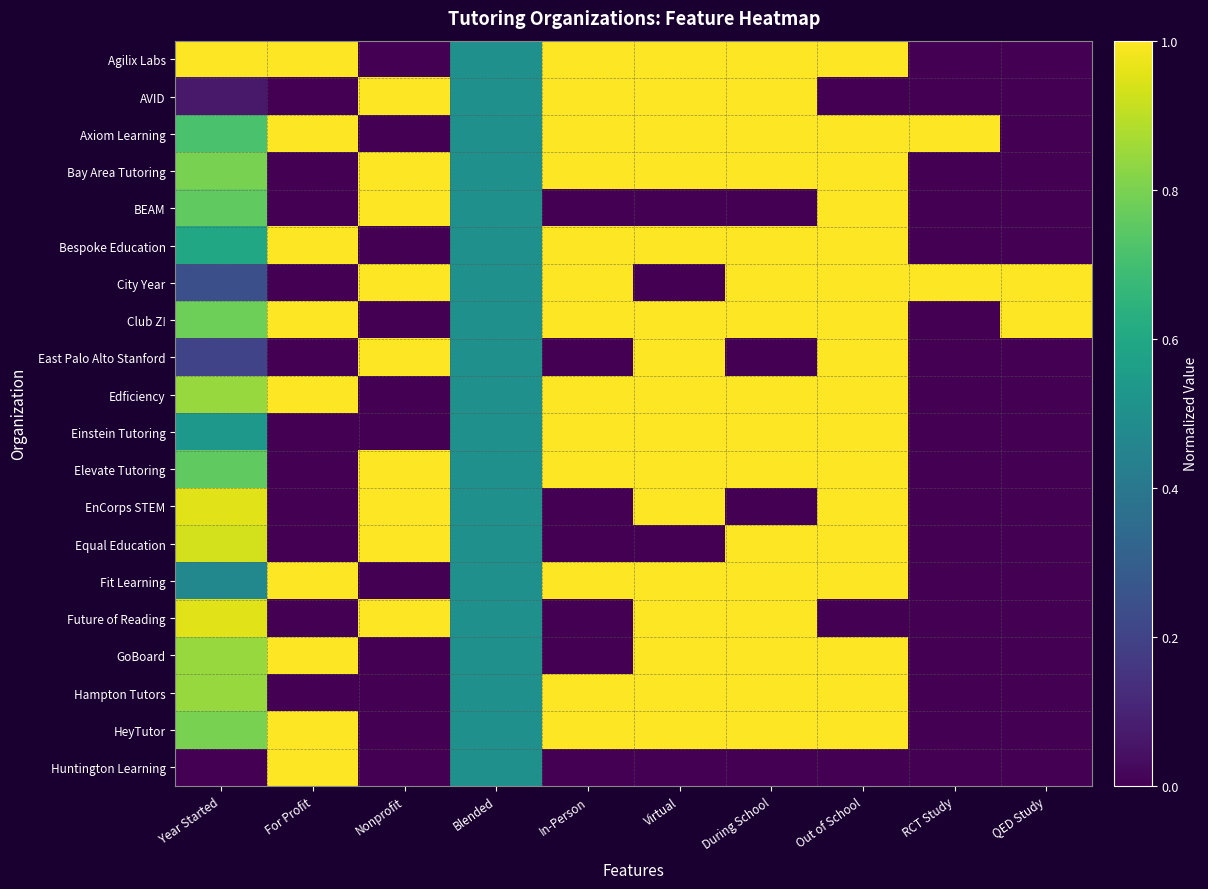

Reading left to right, list all the values displayed in this chart.

Agilix Labs: Year Started=1.0	For Profit=1.0	Nonprofit=0.0	Blended=0.5	In-Person=1.0	Virtual=1.0	During School=1.0	Out of School=1.0	RCT Study=0.0	QED Study=0.0
AVID: Year Started=0.1	For Profit=0.0	Nonprofit=1.0	Blended=0.5	In-Person=1.0	Virtual=1.0	During School=1.0	Out of School=0.0	RCT Study=0.0	QED Study=0.0
Axiom Learning: Year Started=0.7	For Profit=1.0	Nonprofit=0.0	Blended=0.5	In-Person=1.0	Virtual=1.0	During School=1.0	Out of School=1.0	RCT Study=1.0	QED Study=0.0
Bay Area Tutoring: Year Started=0.8	For Profit=0.0	Nonprofit=1.0	Blended=0.5	In-Person=1.0	Virtual=1.0	During School=1.0	Out of School=1.0	RCT Study=0.0	QED Study=0.0
BEAM: Year Started=0.8	For Profit=0.0	Nonprofit=1.0	Blended=0.5	In-Person=0.0	Virtual=0.0	During School=0.0	Out of School=1.0	RCT Study=0.0	QED Study=0.0
Bespoke Education: Year Started=0.6	For Profit=1.0	Nonprofit=0.0	Blended=0.5	In-Person=1.0	Virtual=1.0	During School=1.0	Out of School=1.0	RCT Study=0.0	QED Study=0.0
City Year: Year Started=0.2	For Profit=0.0	Nonprofit=1.0	Blended=0.5	In-Person=1.0	Virtual=0.0	During School=1.0	Out of School=1.0	RCT Study=1.0	QED Study=1.0
Club Z!: Year Started=0.8	For Profit=1.0	Nonprofit=0.0	Blended=0.5	In-Person=1.0	Virtual=1.0	During School=1.0	Out of School=1.0	RCT Study=0.0	QED Study=1.0
East Palo Alto Stanford: Year Started=0.2	For Profit=0.0	Nonprofit=1.0	Blended=0.5	In-Person=0.0	Virtual=1.0	During School=0.0	Out of School=1.0	RCT Study=0.0	QED Study=0.0
Edficiency: Year Started=0.8	For Profit=1.0	Nonprofit=0.0	Blended=0.5	In-Person=1.0	Virtual=1.0	During School=1.0	Out of School=1.0	RCT Study=0.0	QED Study=0.0
Einstein Tutoring: Year Started=0.5	For Profit=0.0	Nonprofit=0.0	Blended=0.5	In-Person=1.0	Virtual=1.0	During School=1.0	Out of School=1.0	RCT Study=0.0	QED Study=0.0
Elevate Tutoring: Year Started=0.8	For Profit=0.0	Nonprofit=1.0	Blended=0.5	In-Person=1.0	Virtual=1.0	During School=1.0	Out of School=1.0	RCT Study=0.0	QED Study=0.0
EnCorps STEM: Year Started=1.0	For Profit=0.0	Nonprofit=1.0	Blended=0.5	In-Person=0.0	Virtual=1.0	During School=0.0	Out of School=1.0	RCT Study=0.0	QED Study=0.0
Equal Education: Year Started=0.9	For Profit=0.0	Nonprofit=1.0	Blended=0.5	In-Person=0.0	Virtual=0.0	During School=1.0	Out of School=1.0	RCT Study=0.0	QED Study=0.0
Fit Learning: Year Started=0.5	For Profit=1.0	Nonprofit=0.0	Blended=0.5	In-Person=1.0	Virtual=1.0	During School=1.0	Out of School=1.0	RCT Study=0.0	QED Study=0.0
Future of Reading: Year Started=1.0	For Profit=0.0	Nonprofit=1.0	Blended=0.5	In-Person=0.0	Virtual=1.0	During School=1.0	Out of School=0.0	RCT Study=0.0	QED Study=0.0
GoBoard: Year Started=0.8	For Profit=1.0	Nonprofit=0.0	Blended=0.5	In-Person=0.0	Virtual=1.0	During School=1.0	Out of School=1.0	RCT Study=0.0	QED Study=0.0
Hampton Tutors: Year Started=0.8	For Profit=0.0	Nonprofit=0.0	Blended=0.5	In-Person=1.0	Virtual=1.0	During School=1.0	Out of School=1.0	RCT Study=0.0	QED Study=0.0
HeyTutor: Year Started=0.8	For Profit=1.0	Nonprofit=0.0	Blended=0.5	In-Person=1.0	Virtual=1.0	During School=1.0	Out of School=1.0	RCT Study=0.0	QED Study=0.0
Huntington Learning: Year Started=0.0	For Profit=1.0	Nonprofit=0.0	Blended=0.5	In-Person=0.0	Virtual=0.0	During School=0.0	Out of School=0.0	RCT Study=0.0	QED Study=0.0